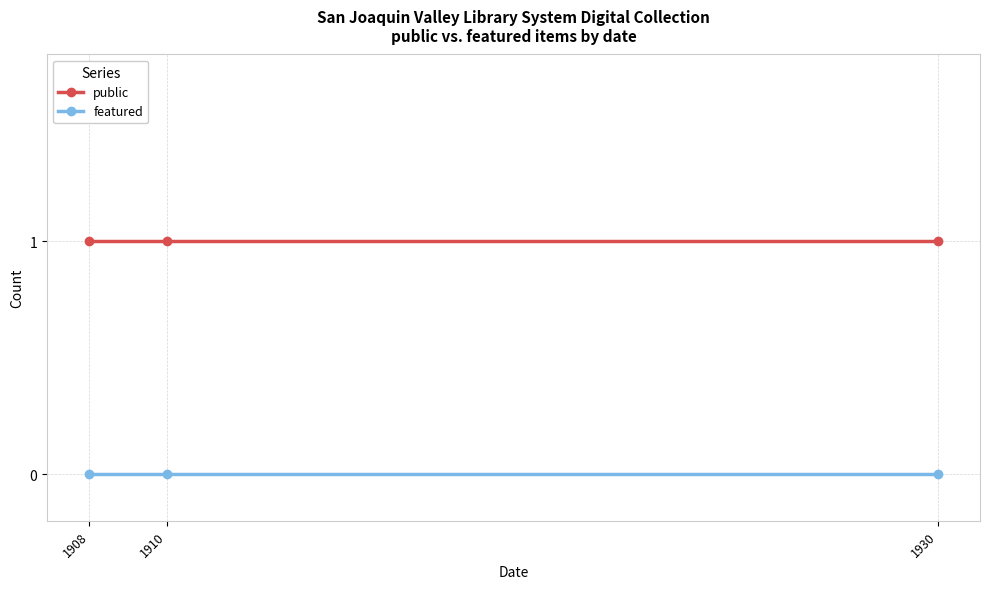

Reading left to right, transcribe all the data shown in this chart.

public: 1	1	1
featured: 0	0	0